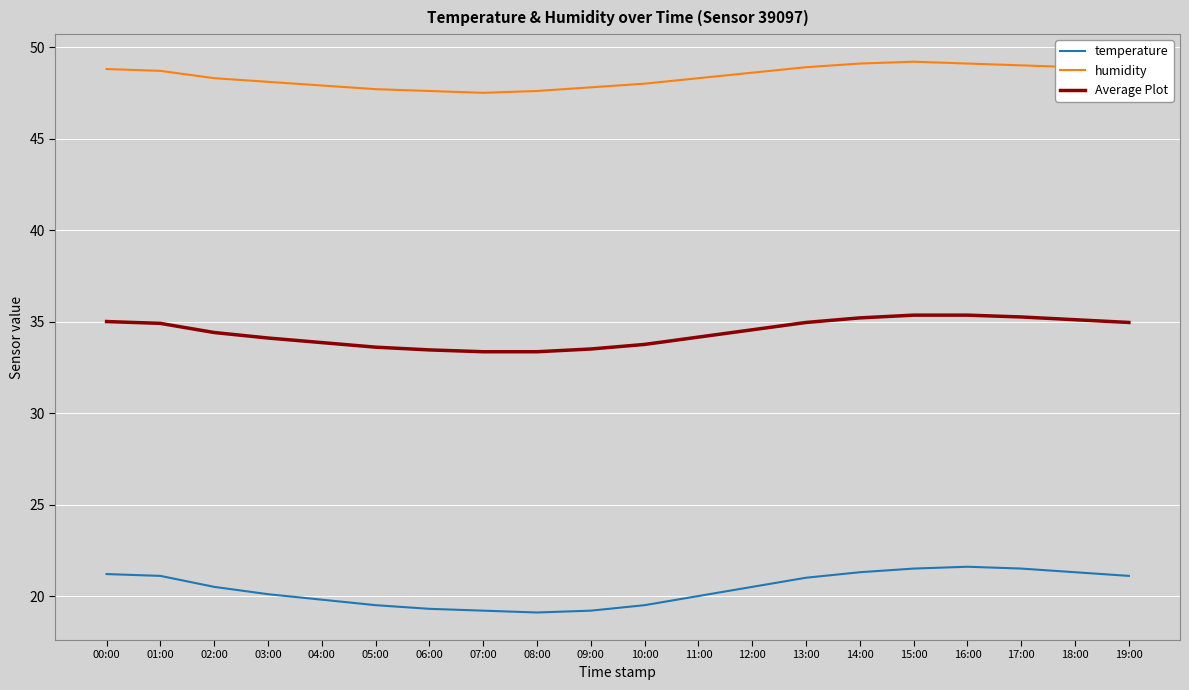

What is the lowest value of the Average Plot series?

33.4